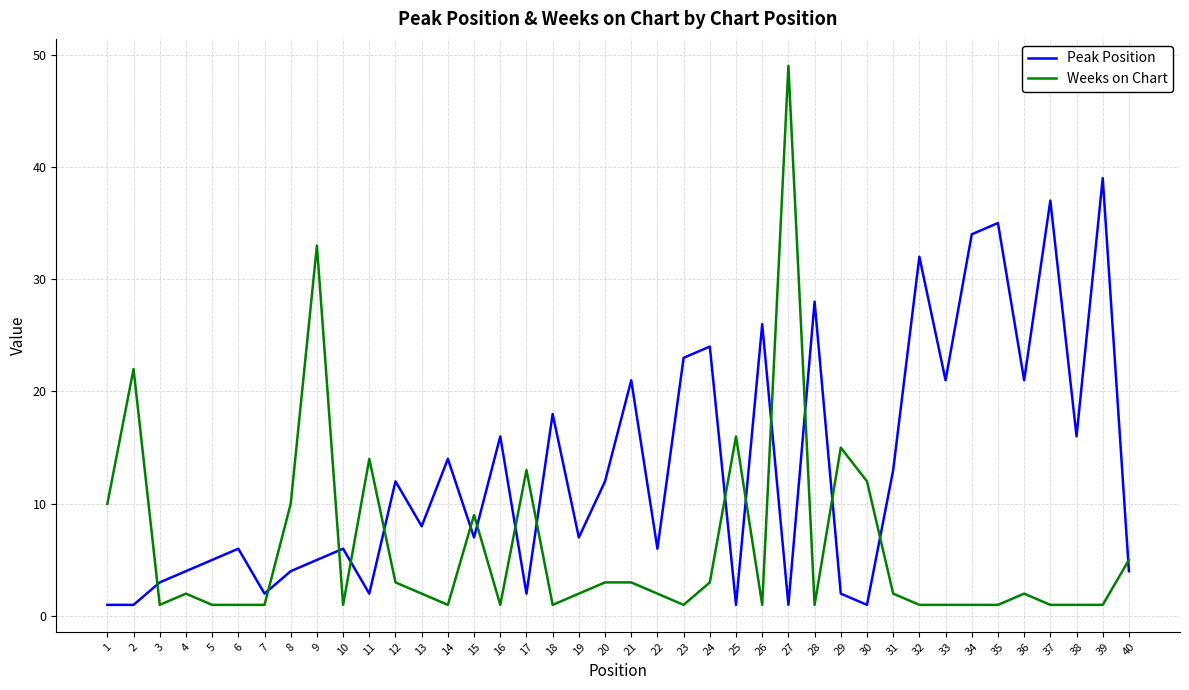

Is this an area chart (filled region under the line)?

No